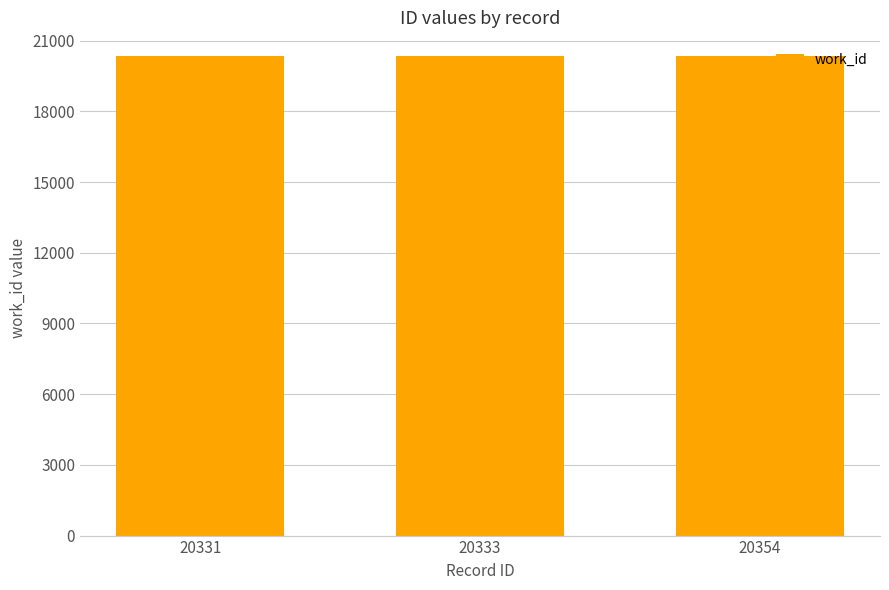

What is the sum of the values at 20333 and 20331?

40664